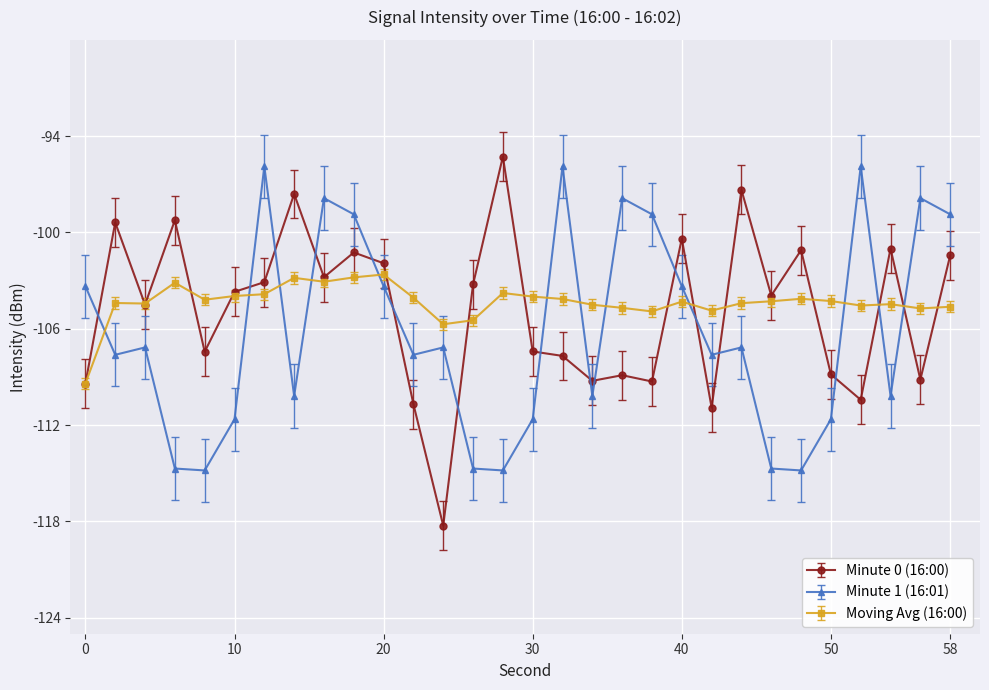

Which series has the largest range (max minus min)?

Minute 0 (16:00)